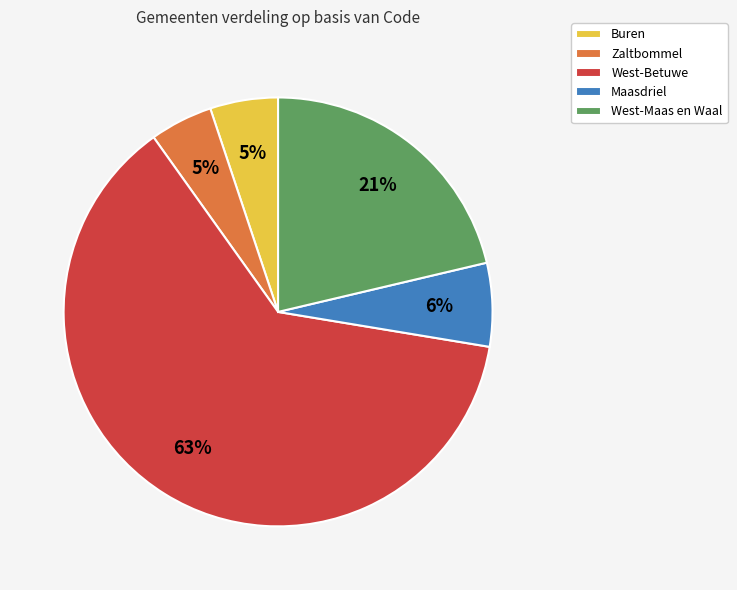

Count the number of slices in the pie.

5